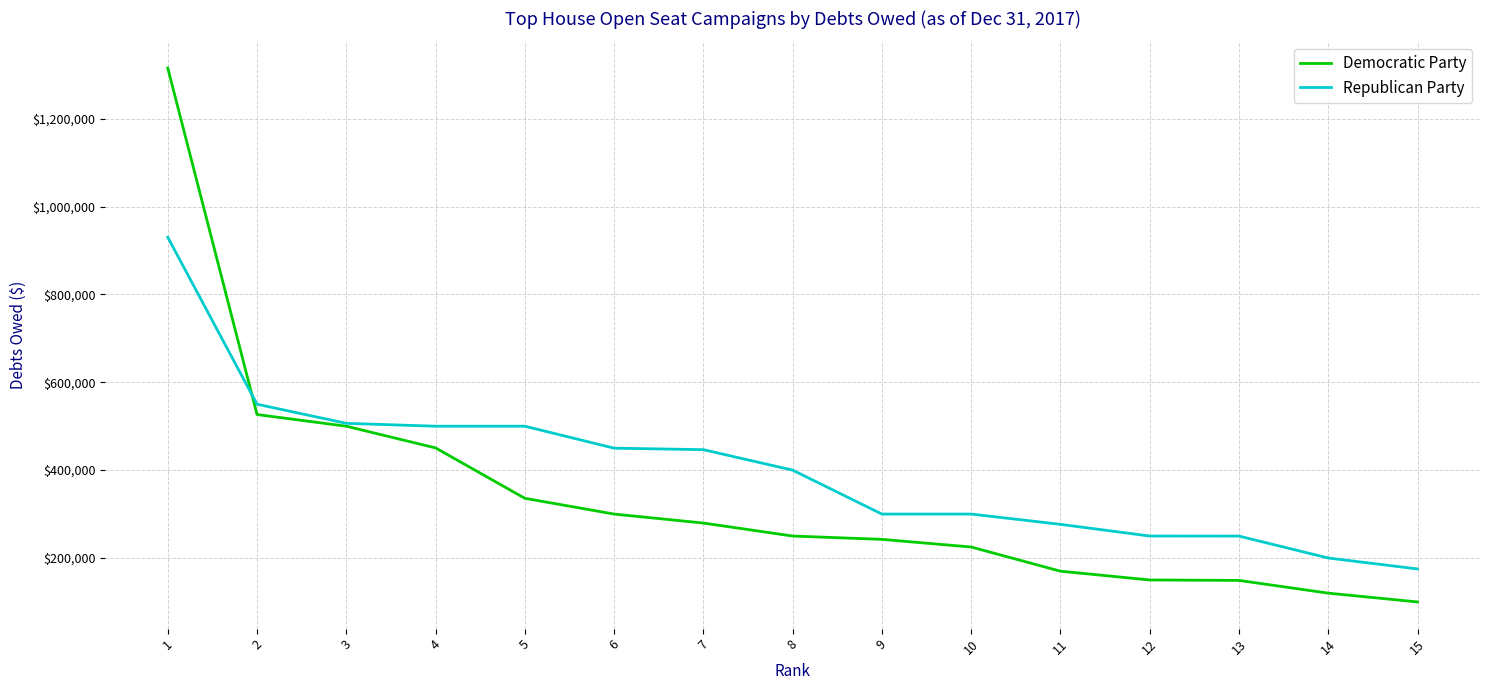

What is the smallest value displayed?

100000.0